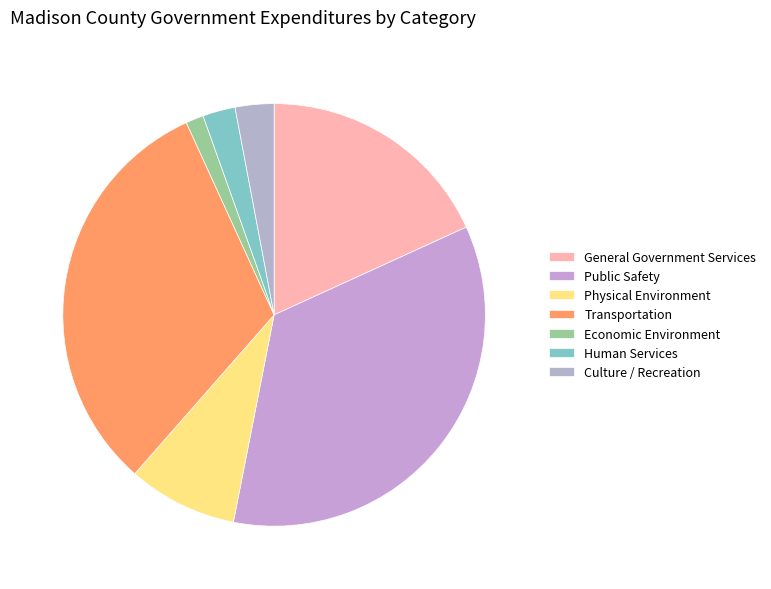

What percentage is the Transportation slice, to the nearest percent?

32%